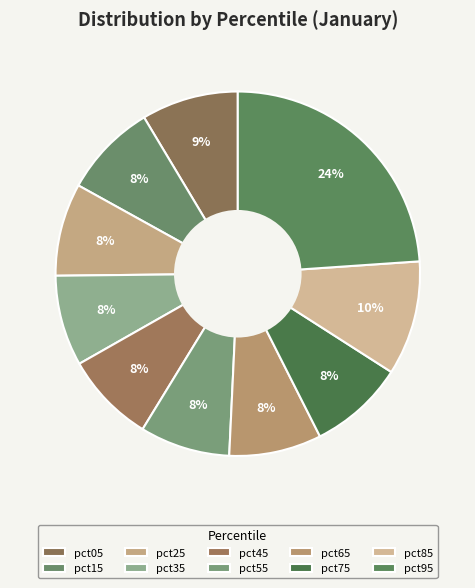

True or false: pct85 accounts for 1% of the total.

False